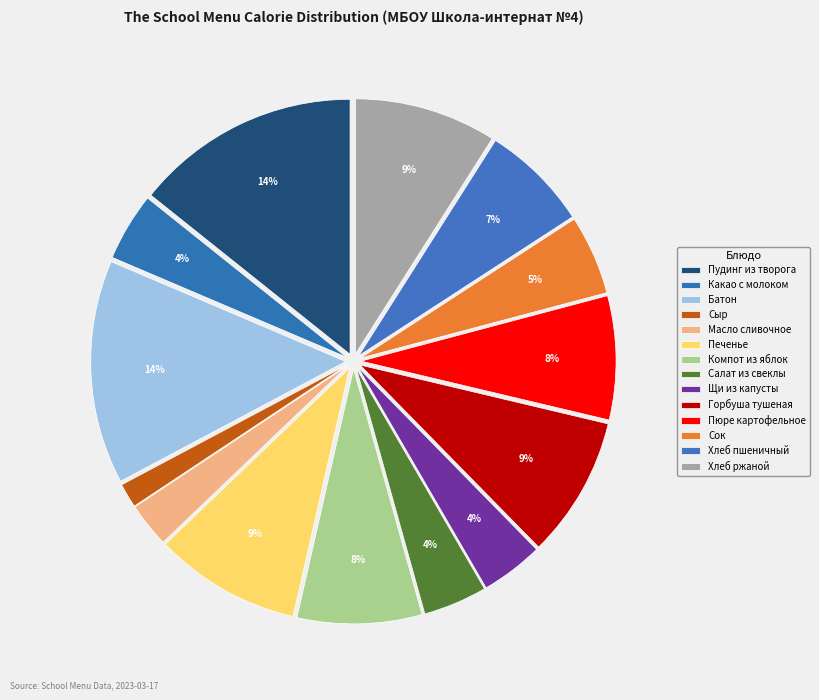

What is the ratio of the value at Сок to the value at Батон?

0.4